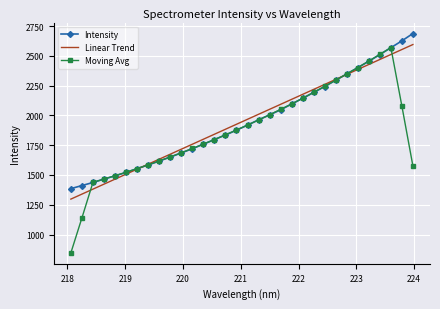

What is the lowest value of the Intensity series?

1385.6